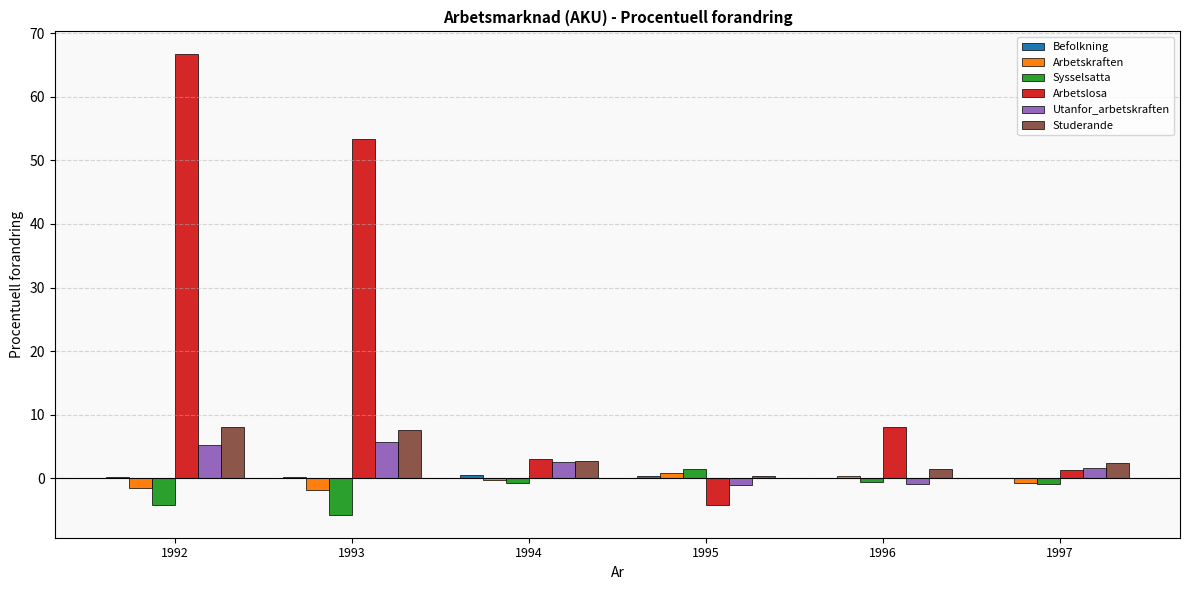

What is the greatest value displayed?

66.7